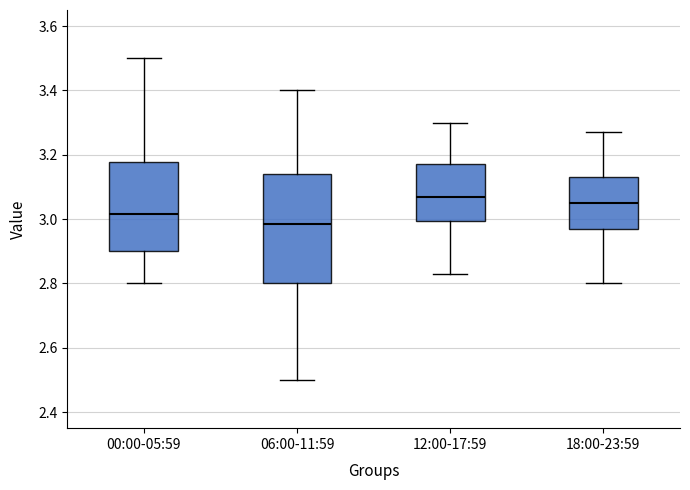

Which box is the tallest, from its lower edge to its upper edge?

06:00-11:59